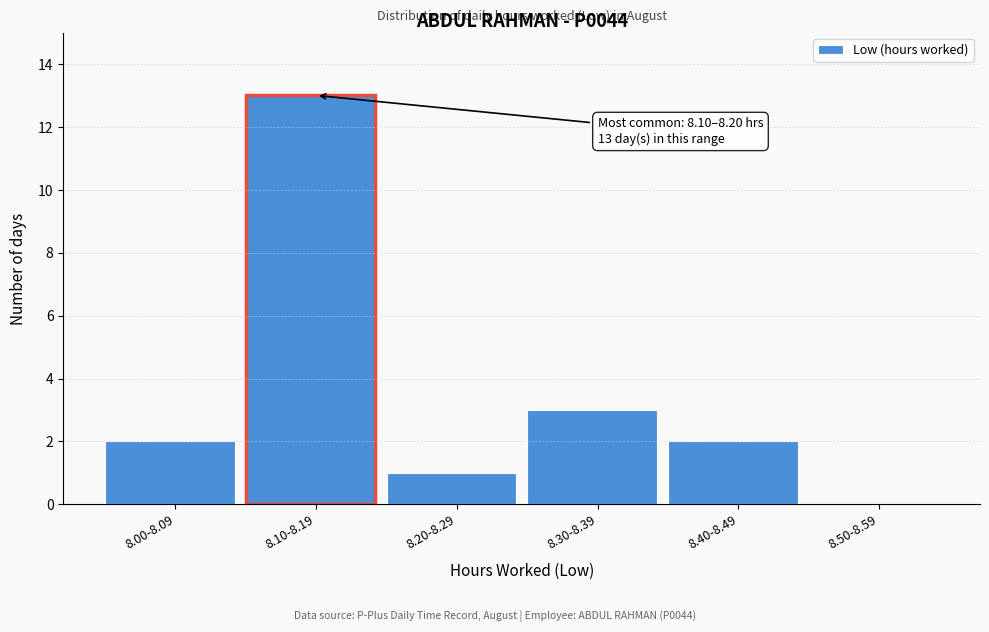

Reading right to left, extract all data points from this chart.

8.50-8.59=0	8.40-8.49=2	8.30-8.39=3	8.20-8.29=1	8.10-8.19=13	8.00-8.09=2